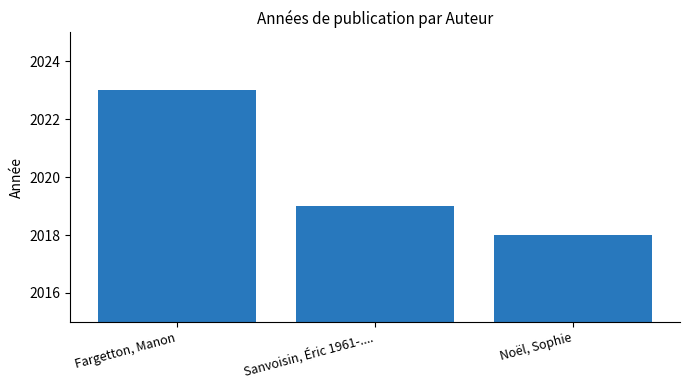

How many values are between 2018 and 2023?

3